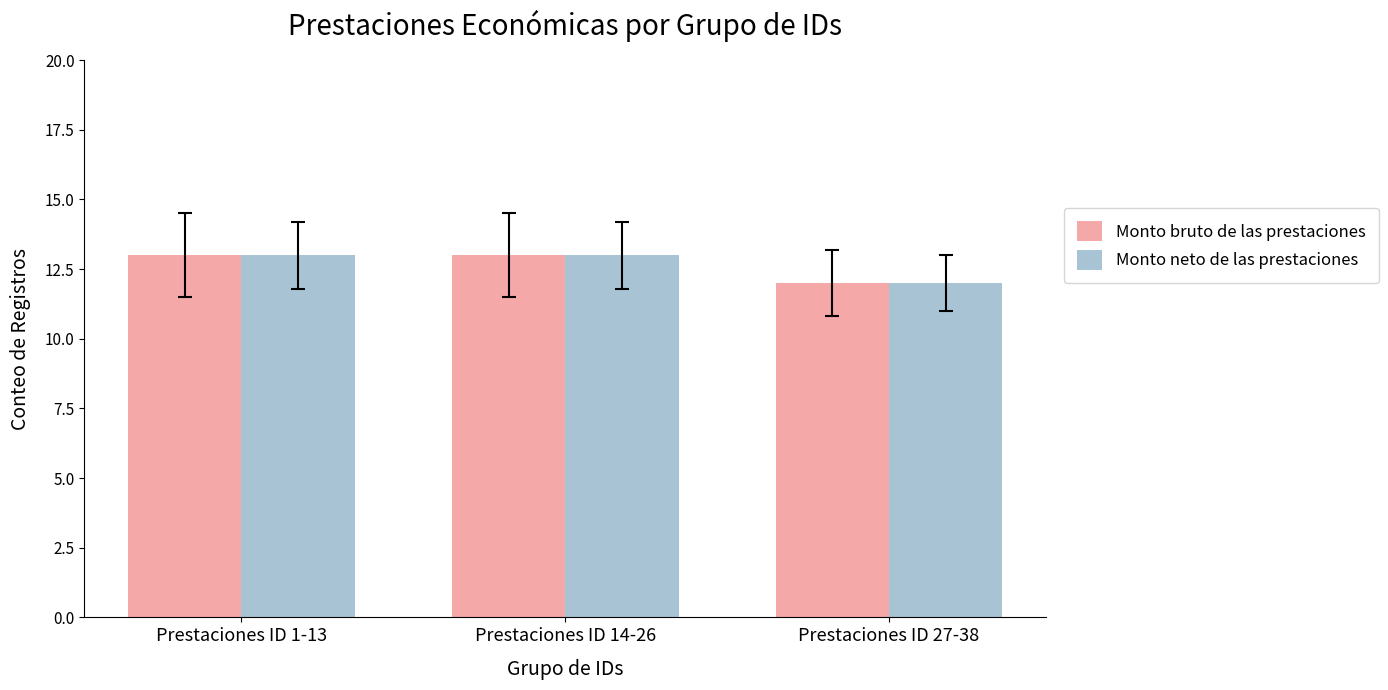

What is the sum of all Monto bruto de las prestaciones values?

38